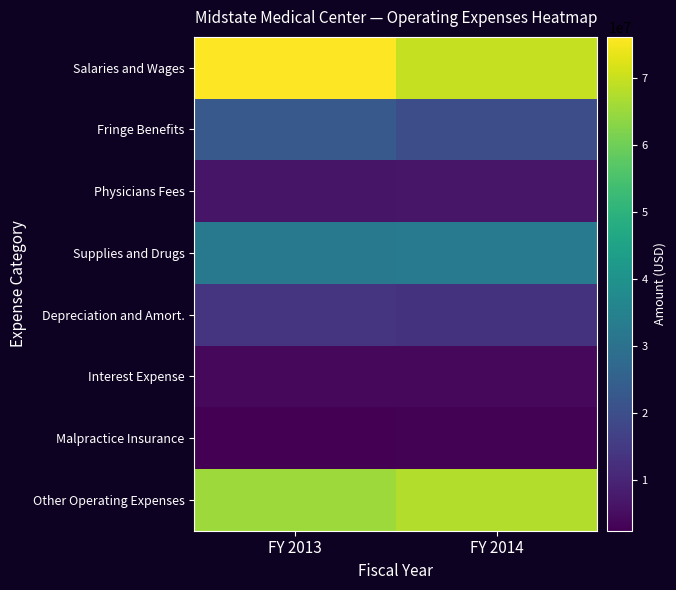

At FY 2014, list the series in order from largest to smallest.

Salaries and Wages, Other Operating Expenses, Supplies and Drugs, Fringe Benefits, Depreciation and Amort., Physicians Fees, Interest Expense, Malpractice Insurance